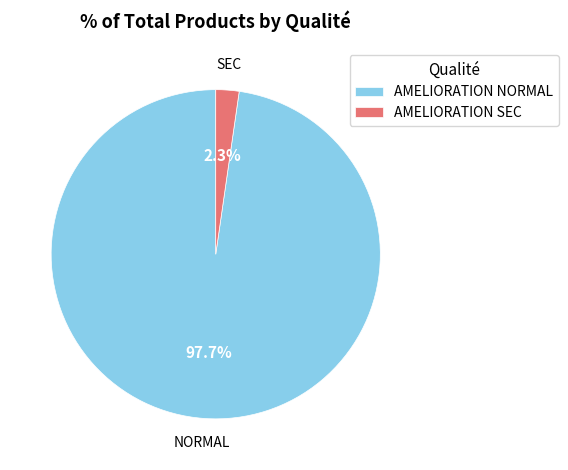

Rank the categories by value from highest to lowest.

AMELIORATION NORMAL, AMELIORATION SEC